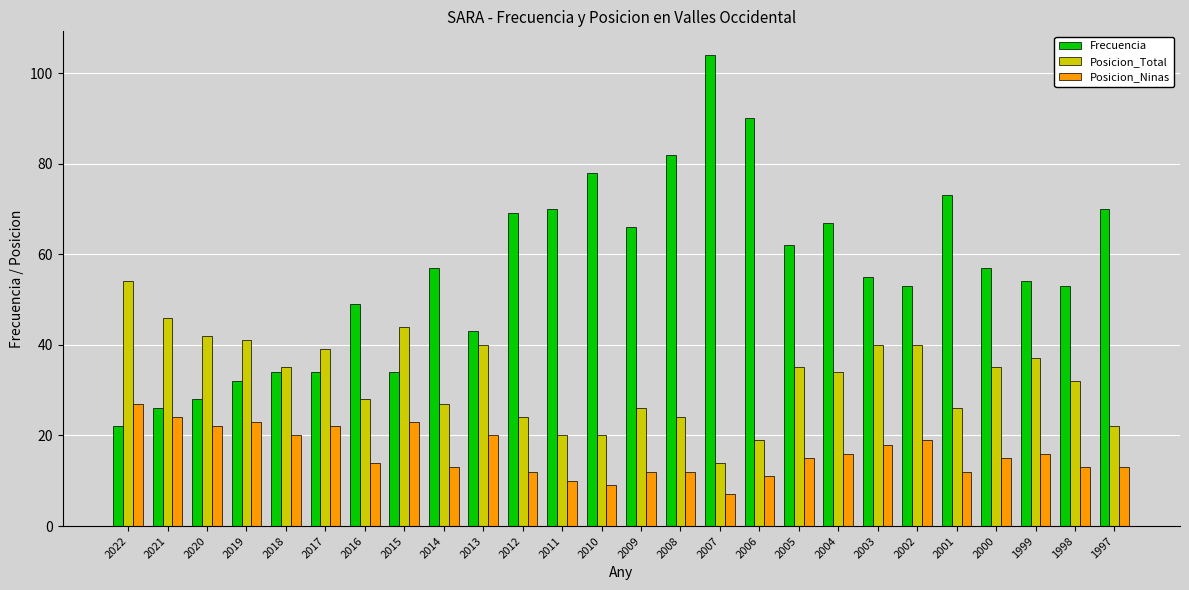

True or false: Frecuencia has a value of 70 at 1997.

True